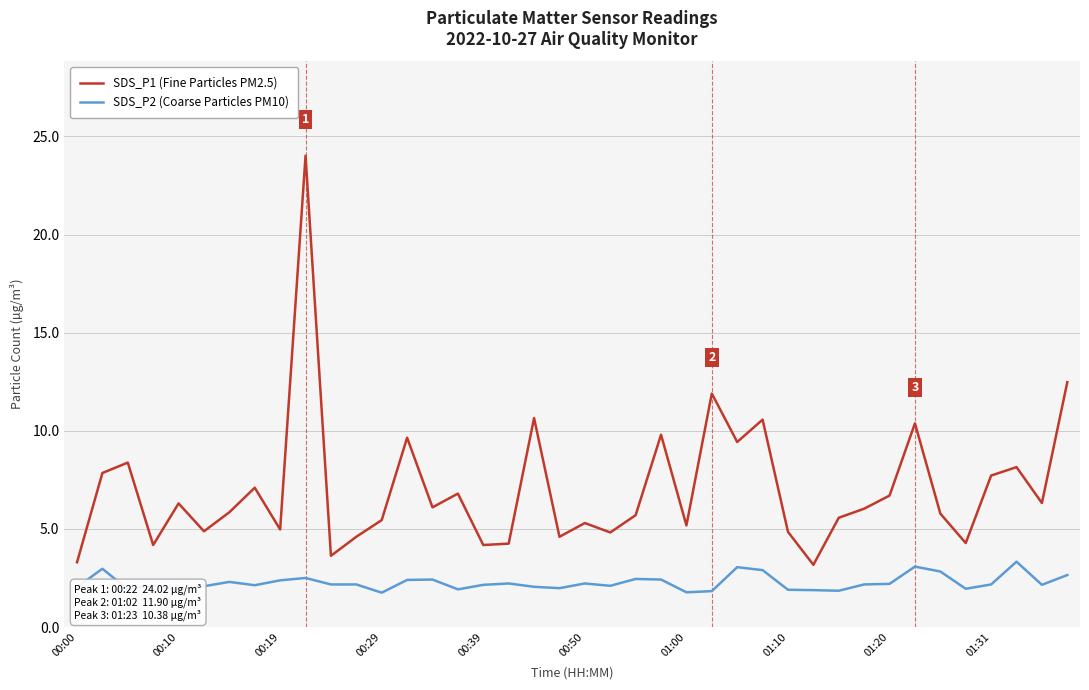

What is the maximum value shown in the chart?

24.0